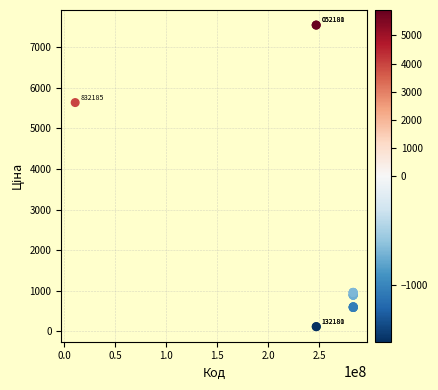

What Y value in the scatter plot is closest to 3829?

5636.0